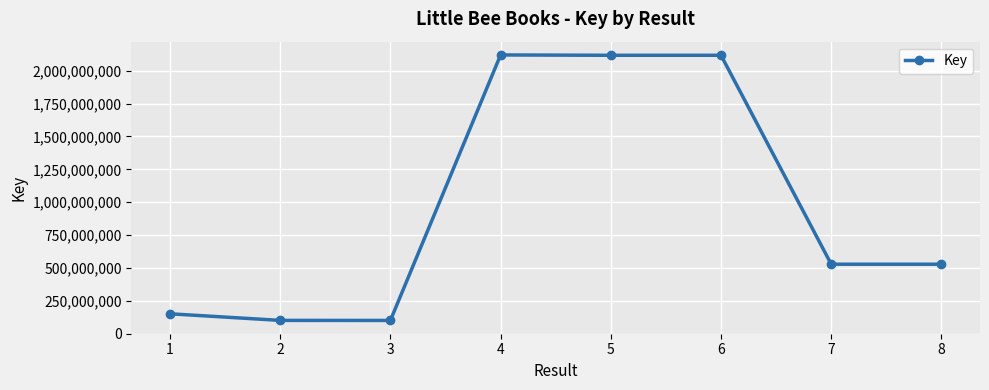

True or false: the data has more than 2 interior local peaks.

False